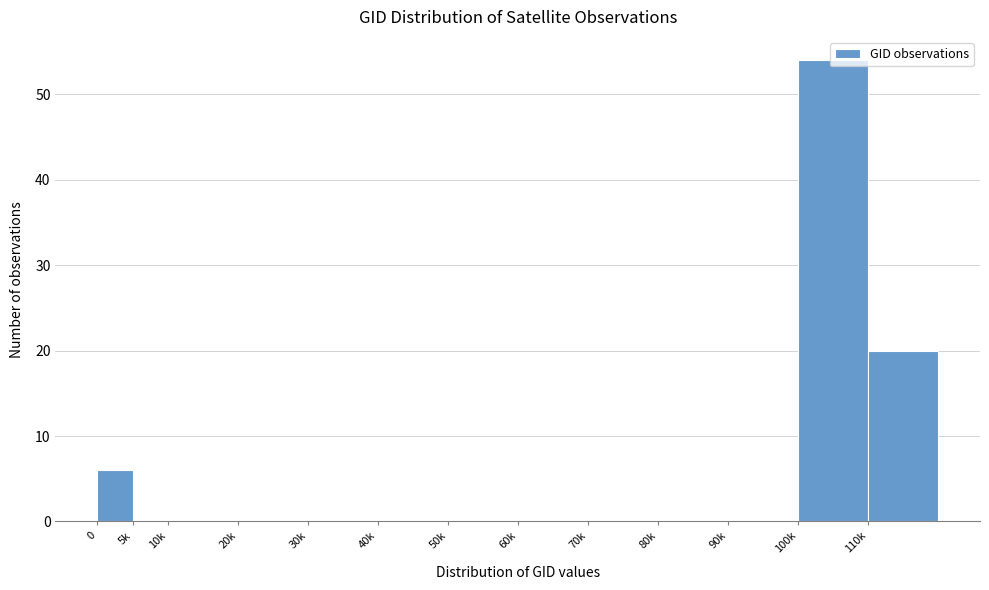

Is it true that the value at 10k is 34?

False